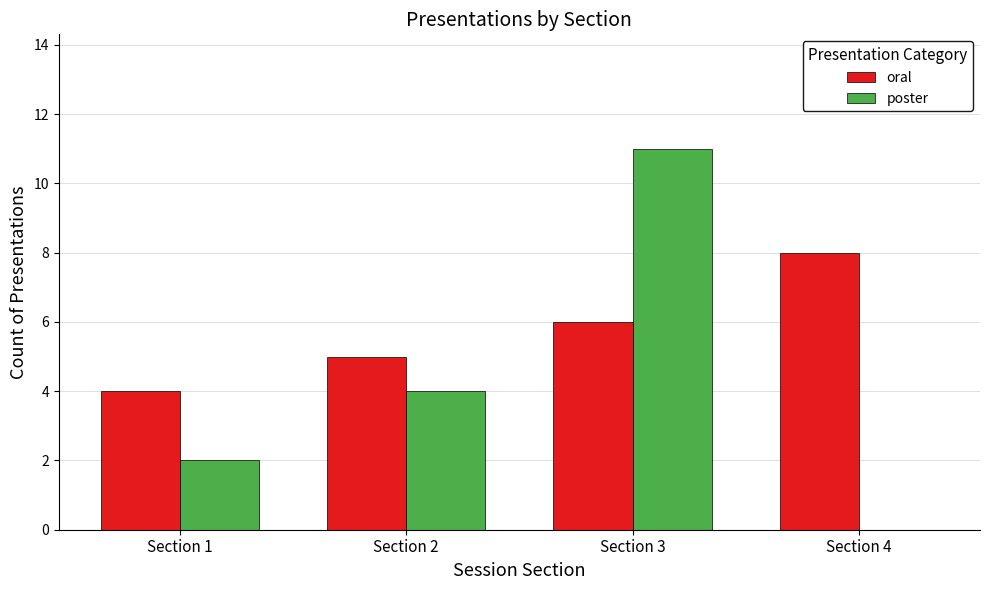

Count the poster values in the range 2 to 11.

3